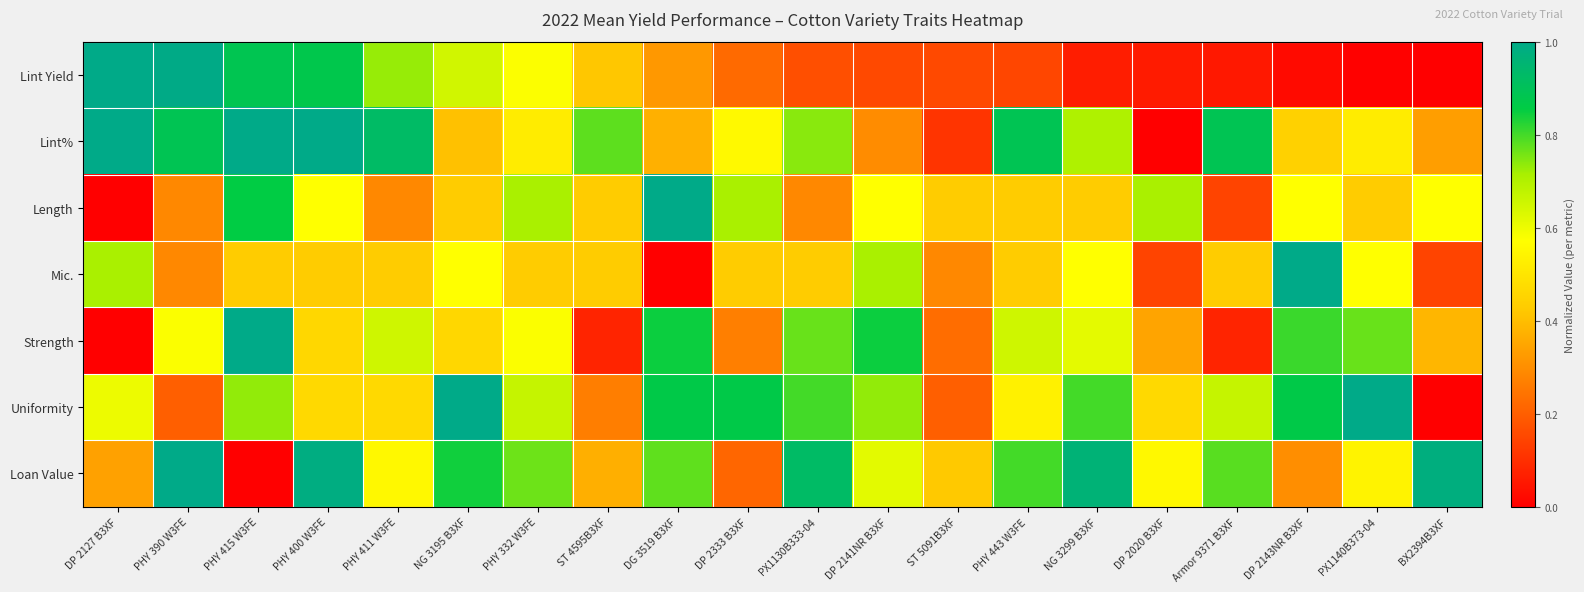

Which series has the widest spread of values?

Lint Yield